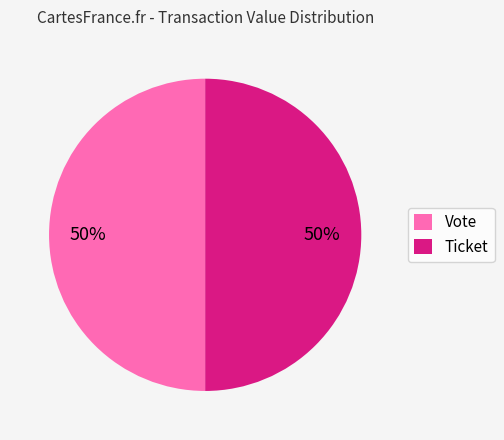

Approximately how many times larger is the value at Ticket compared to Vote?

1.0